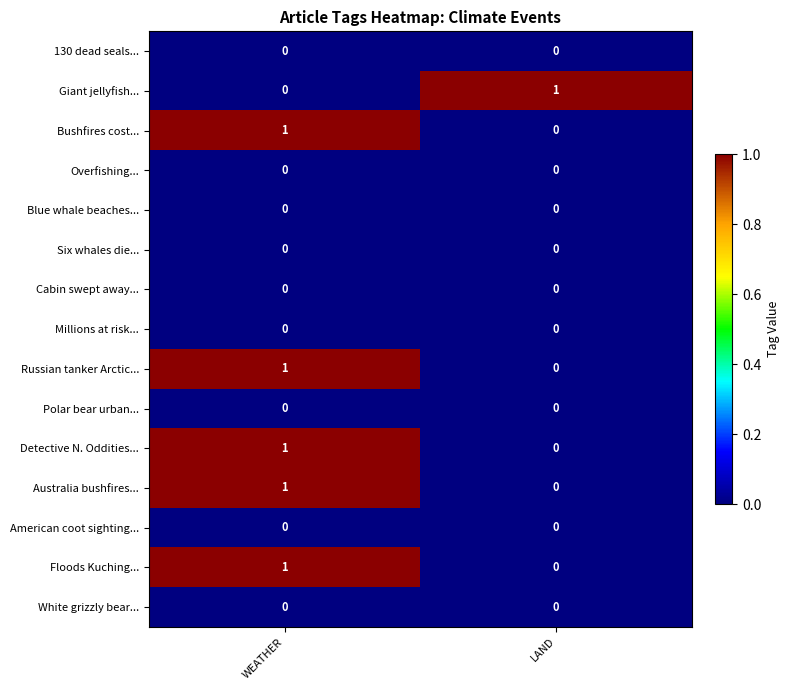

What is the maximum value shown in the chart?

1